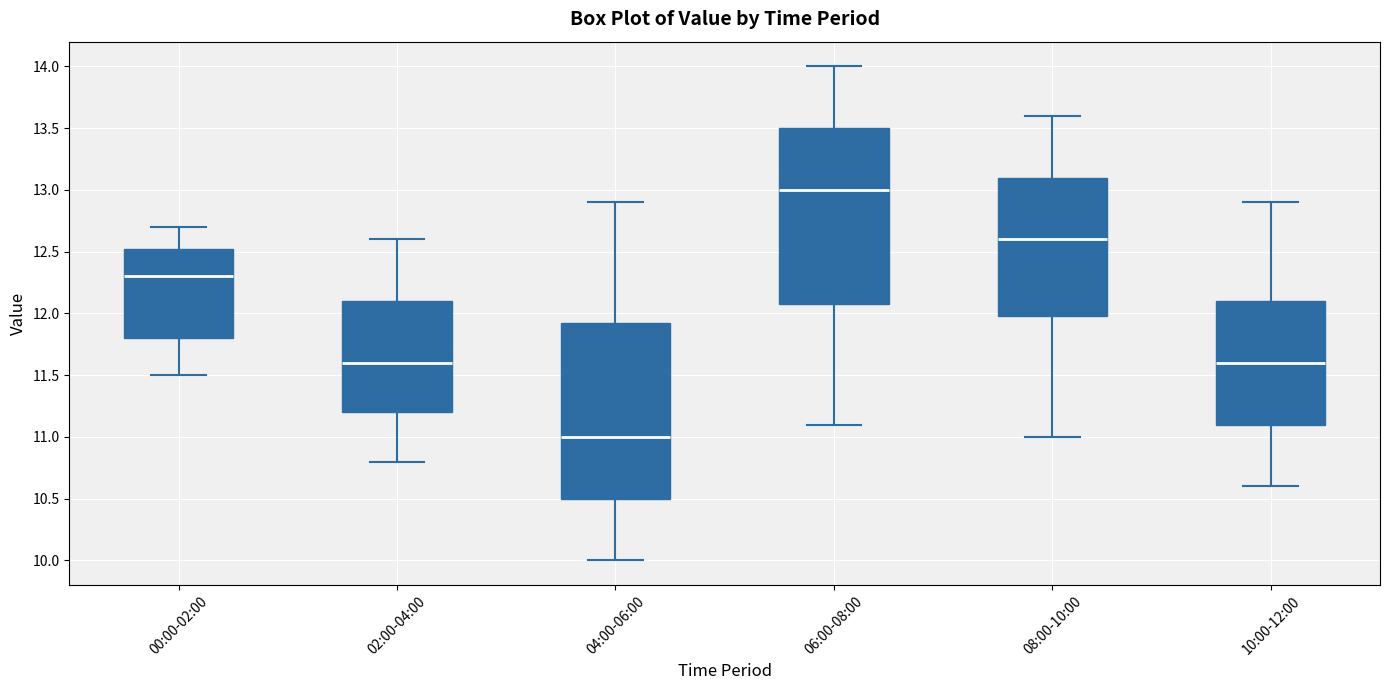

Which box has the highest median line?

06:00-08:00